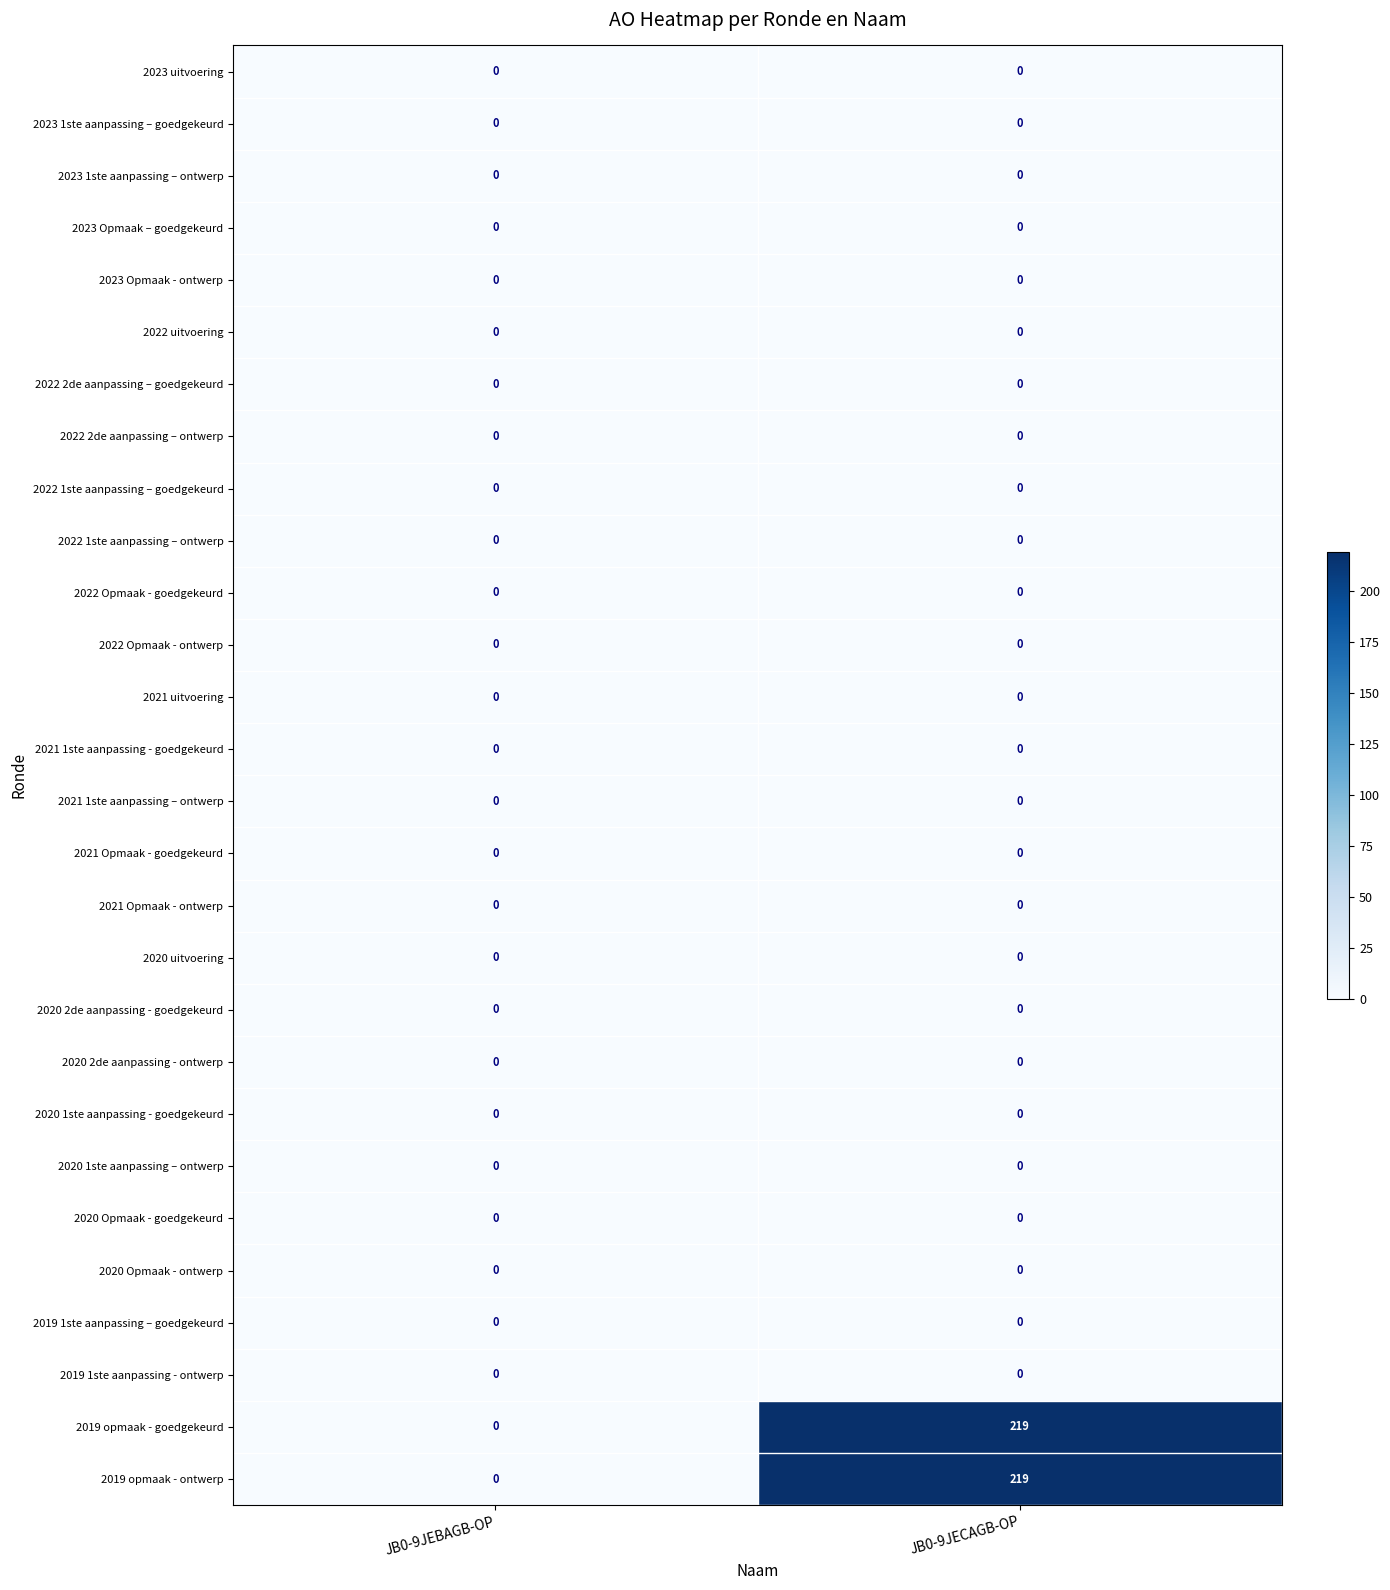

The value of 2020 2de aanpassing - goedgekeurd at JB0-9JEBAGB-OP is 0. True or false?

True